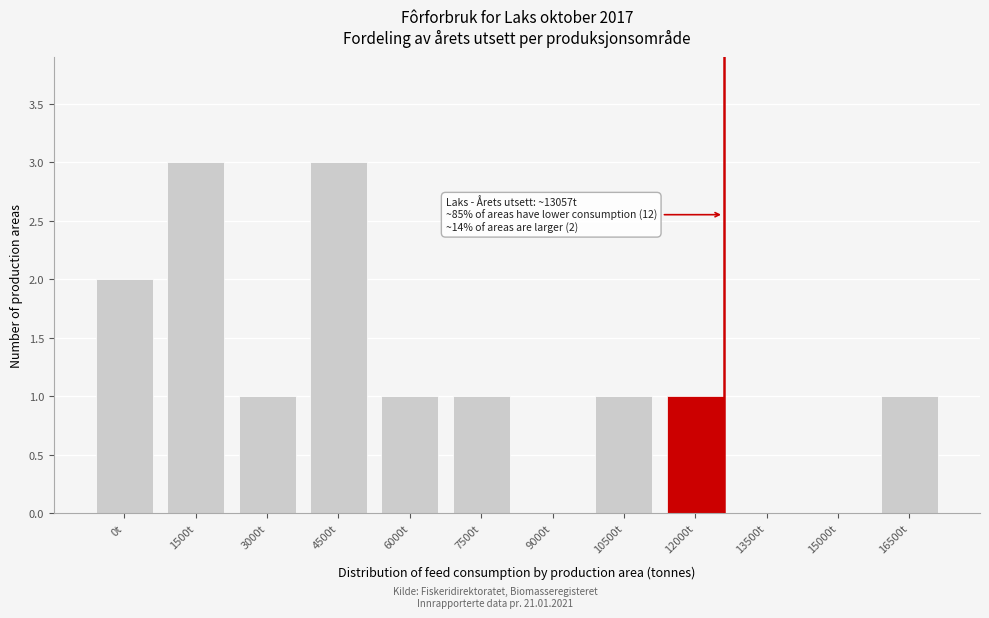

Reading right to left, extract all data points from this chart.

16500t=1	15000t=0	13500t=0	12000t=1	10500t=1	9000t=0	7500t=1	6000t=1	4500t=3	3000t=1	1500t=3	0t=2